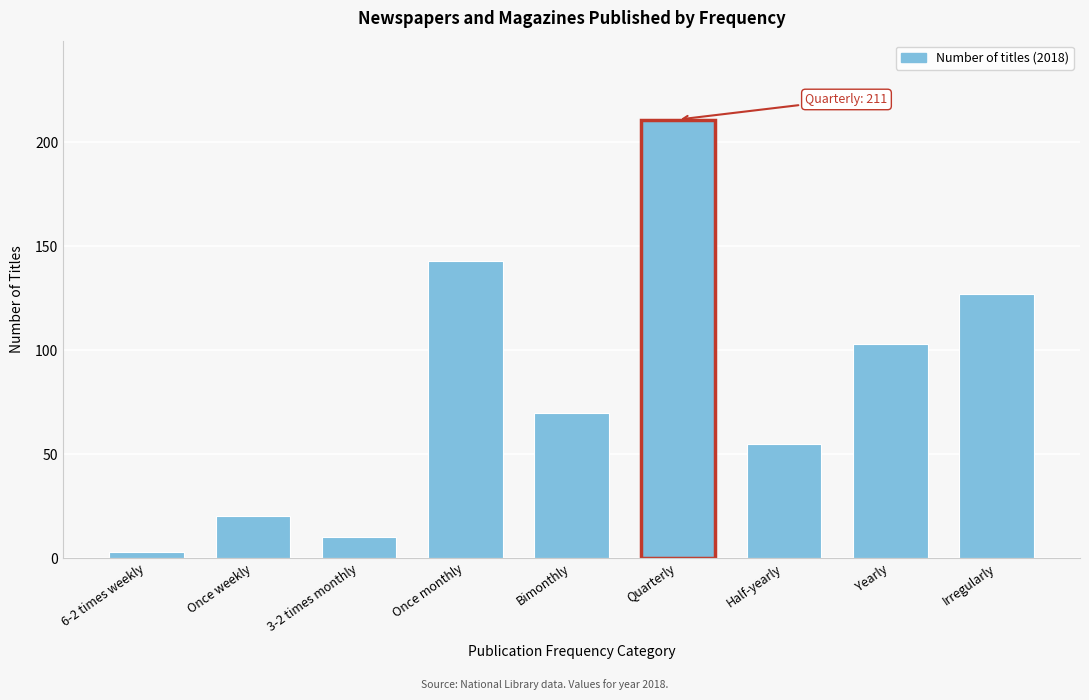

Reading left to right, list all the values displayed in this chart.

6-2 times weekly=3	Once weekly=20	3-2 times monthly=10	Once monthly=143	Bimonthly=70	Quarterly=211	Half-yearly=55	Yearly=103	Irregularly=127